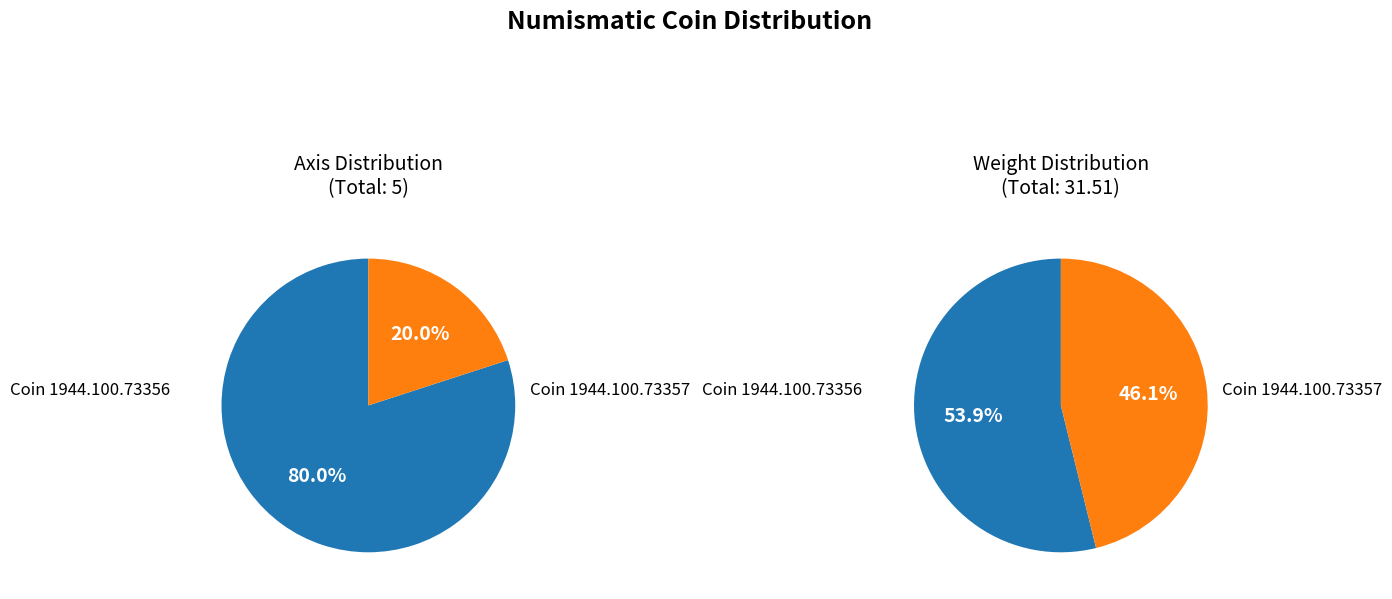

To the nearest percent, what portion does Axis 4 (1944.100.73356) represent?

80%